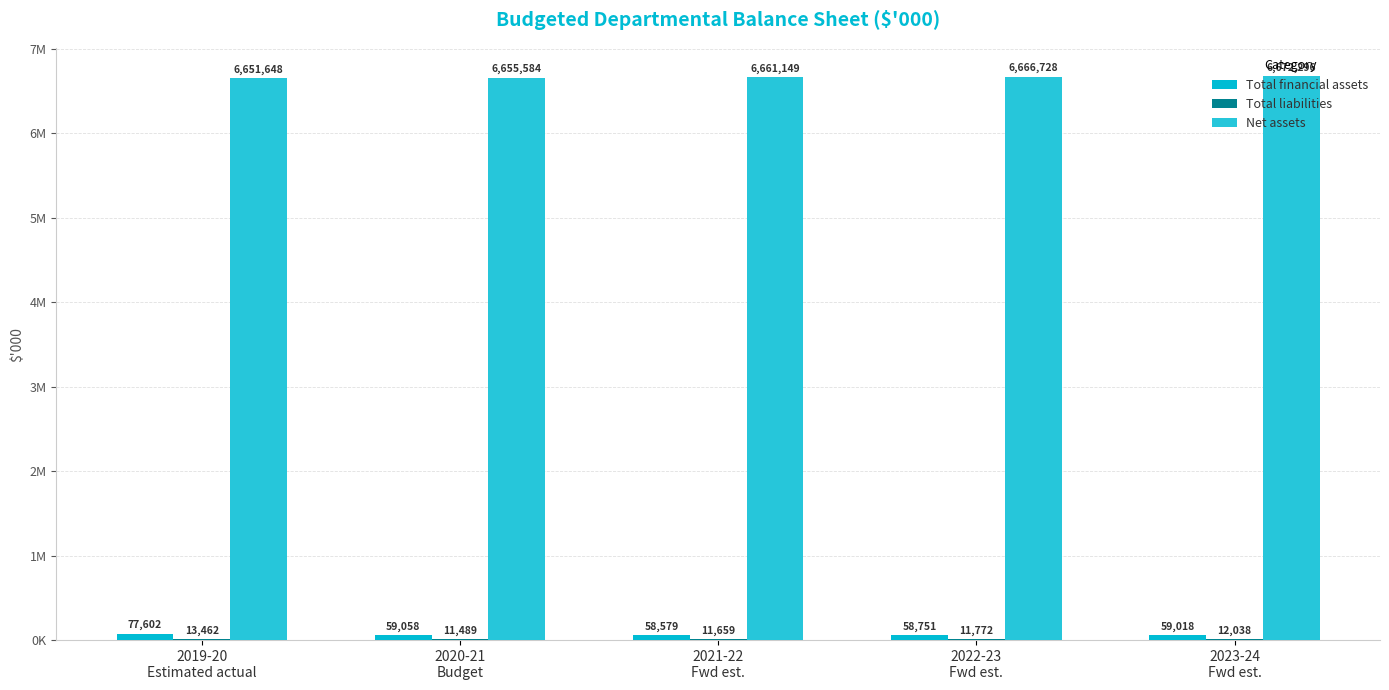

What is the label of the 5th bar from the left?

2023-24
Fwd est.